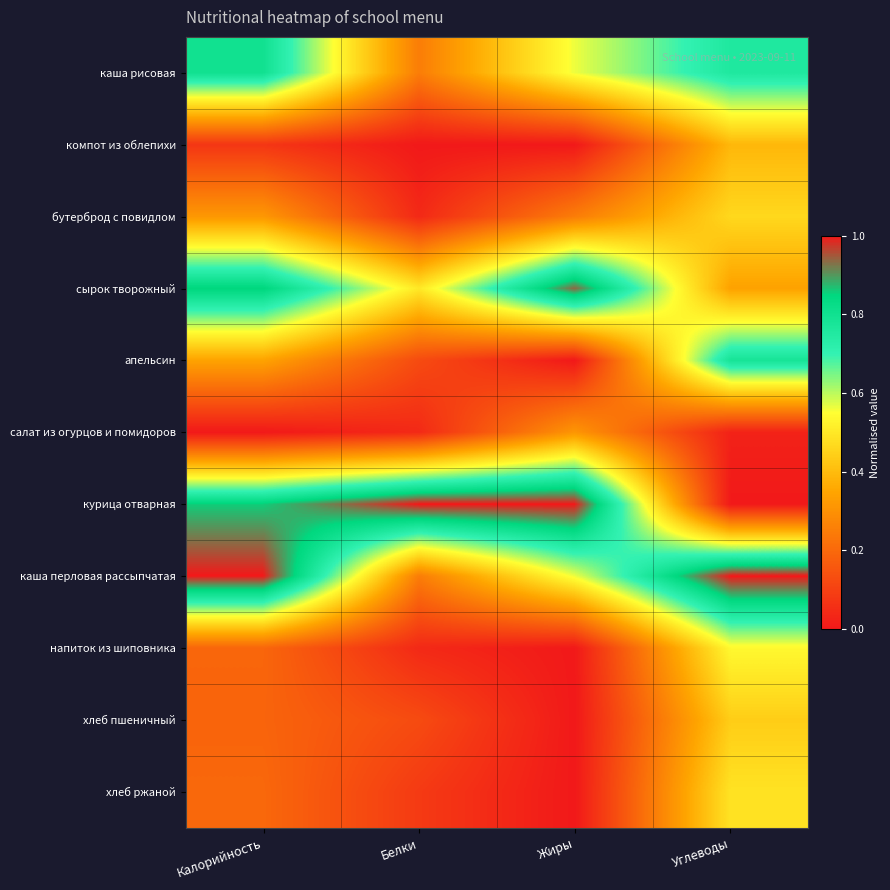

How many categories are shown in the chart?

4